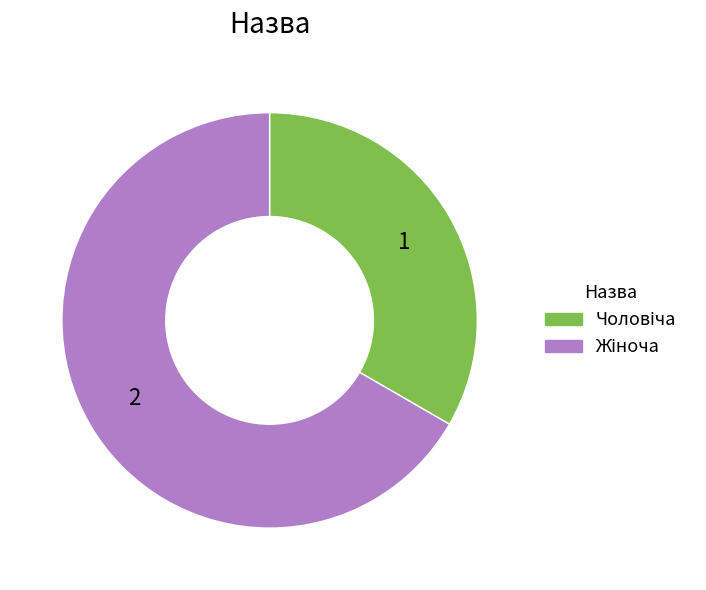

How many slices are in this pie chart?

2